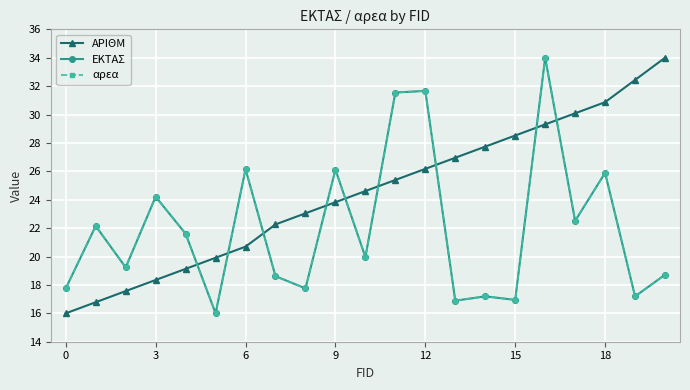

True or false: αρεα has more than 2 interior local peaks.

True